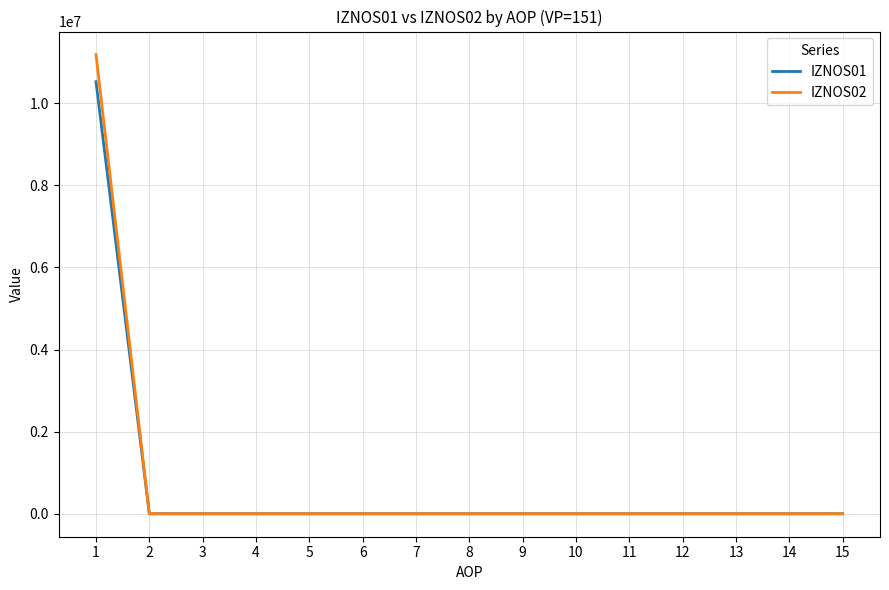

What is the spread (max minus min) of values at 1?

660566.1